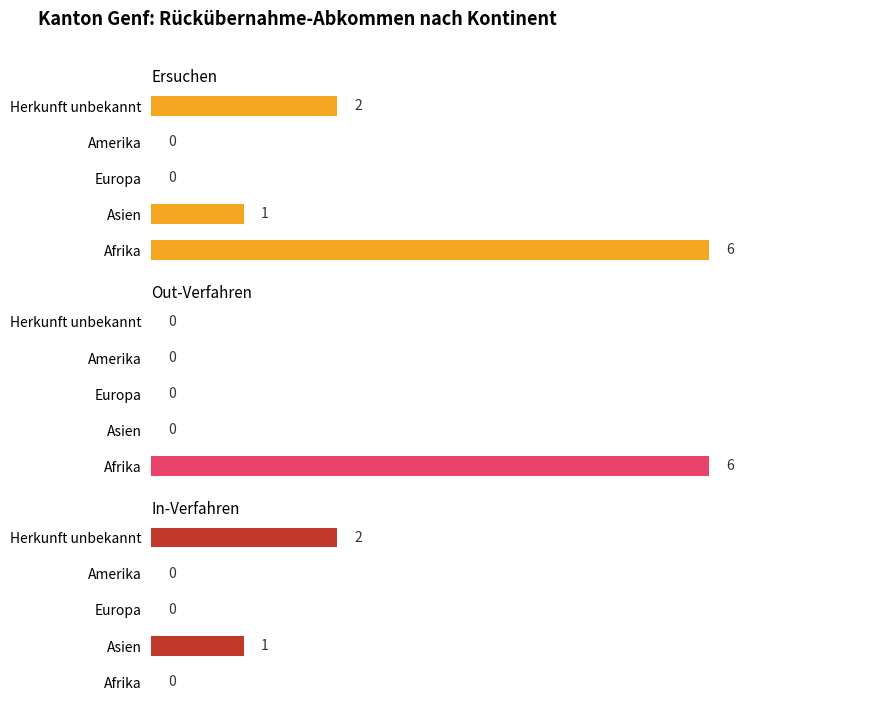

Is the value of Ersuchen at Asien greater than the value of Out-Verfahren at Asien?

Yes